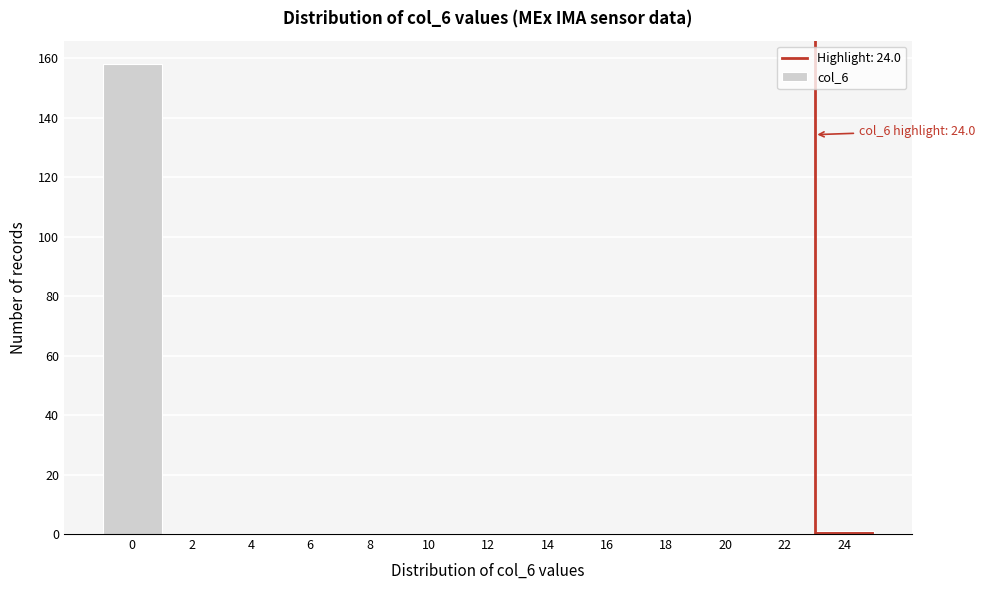

Reading right to left, extract all data points from this chart.

24=1	22=0	20=0	18=0	16=0	14=0	12=0	10=0	8=0	6=0	4=0	2=0	0=158